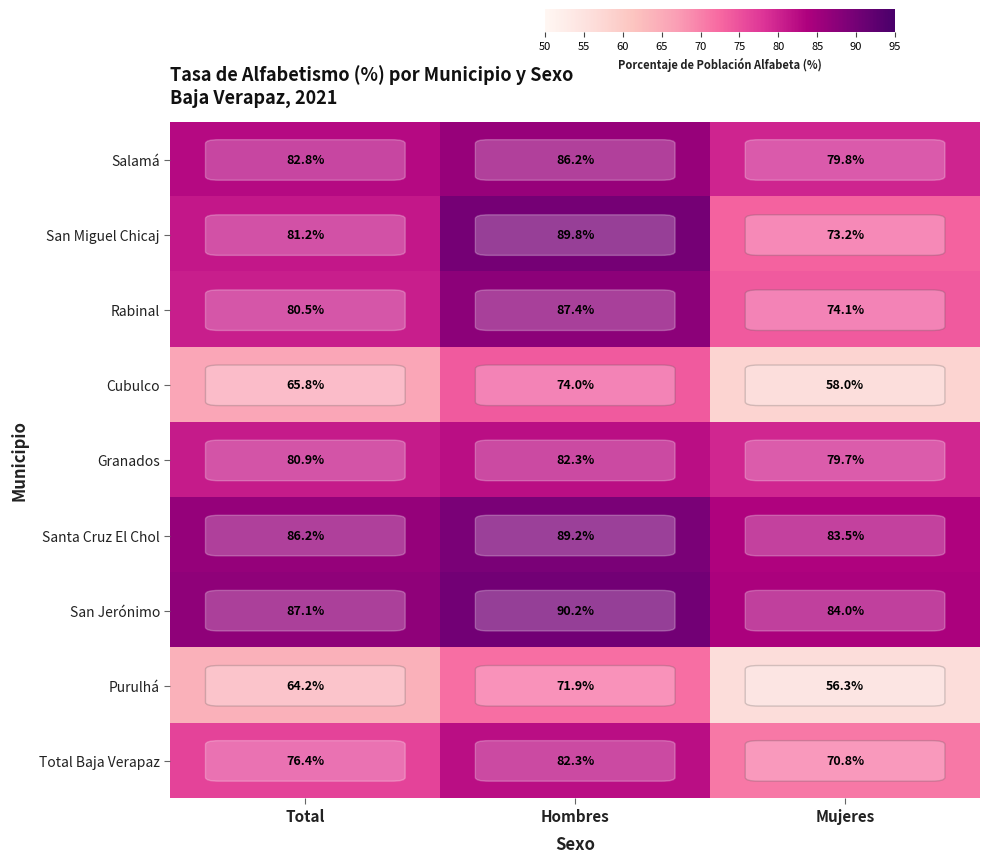

Which series has the largest total across all categories?

San Jerónimo